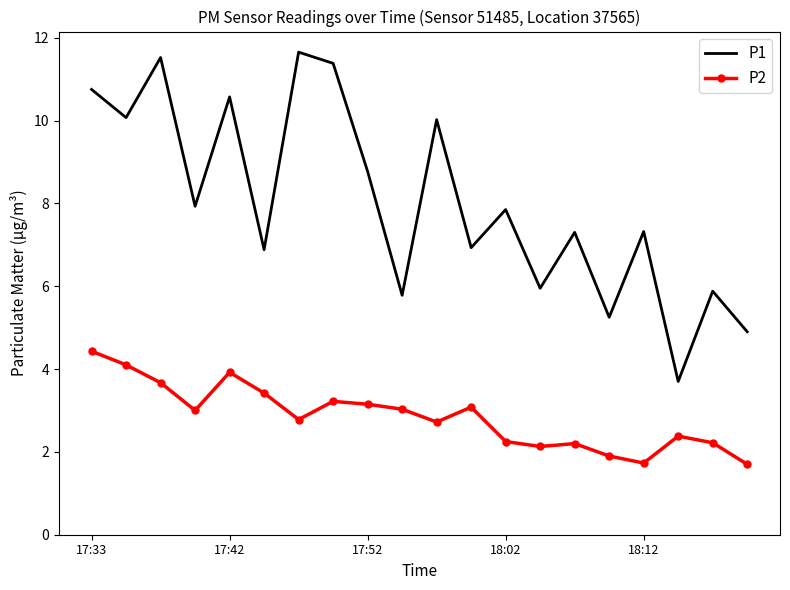

Which series has the widest spread of values?

P1